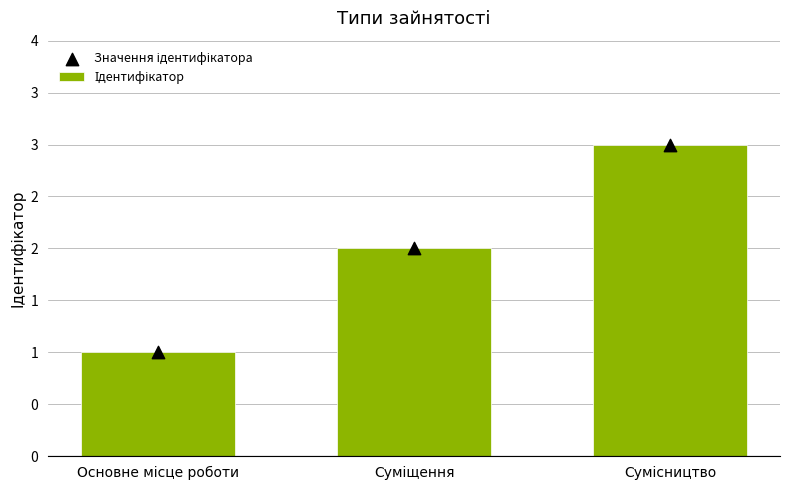

Which series reaches the maximum Y coordinate?

Ідентифікатор